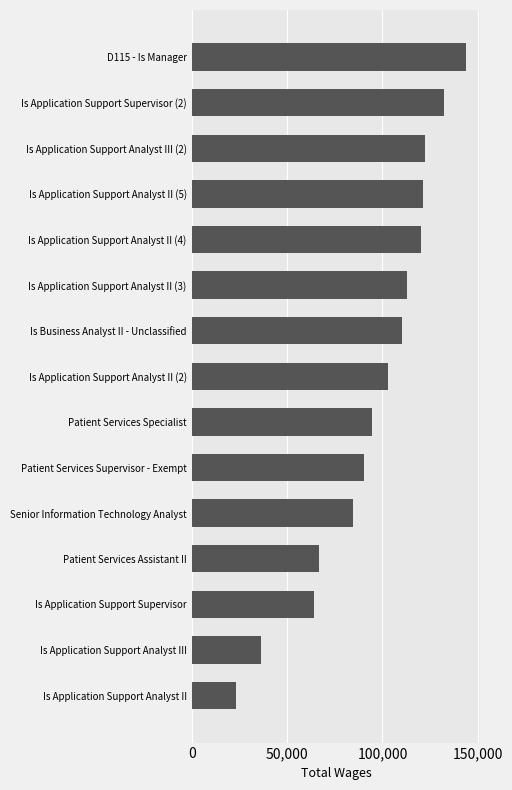

Read the value at Patient Services Assistant II.

66594